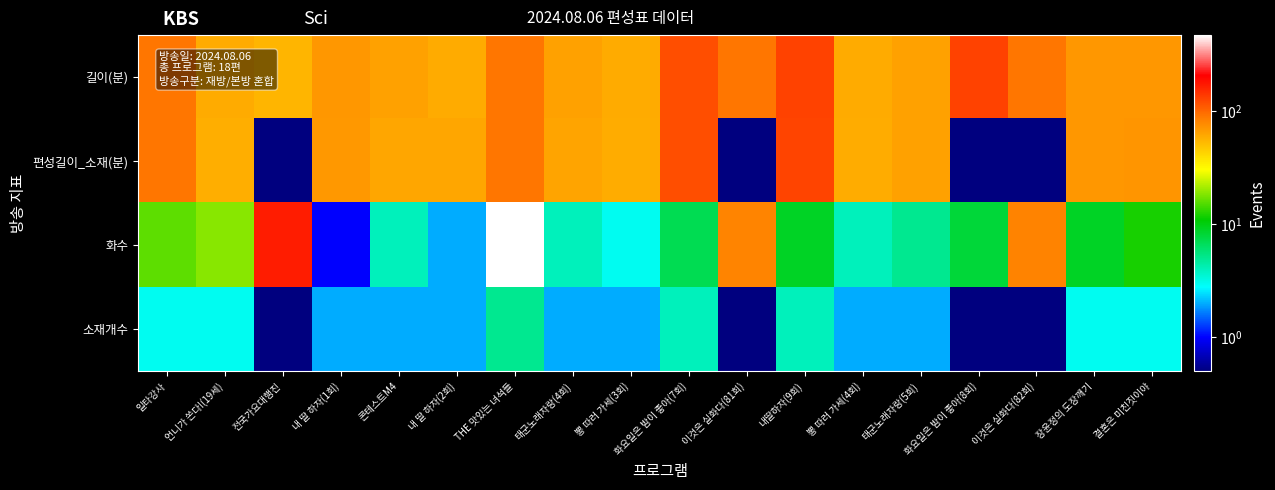

Which series changed the most between 태군노래자랑(4회) and 결혼은 미친짓이야?

편성길이_소재(분)